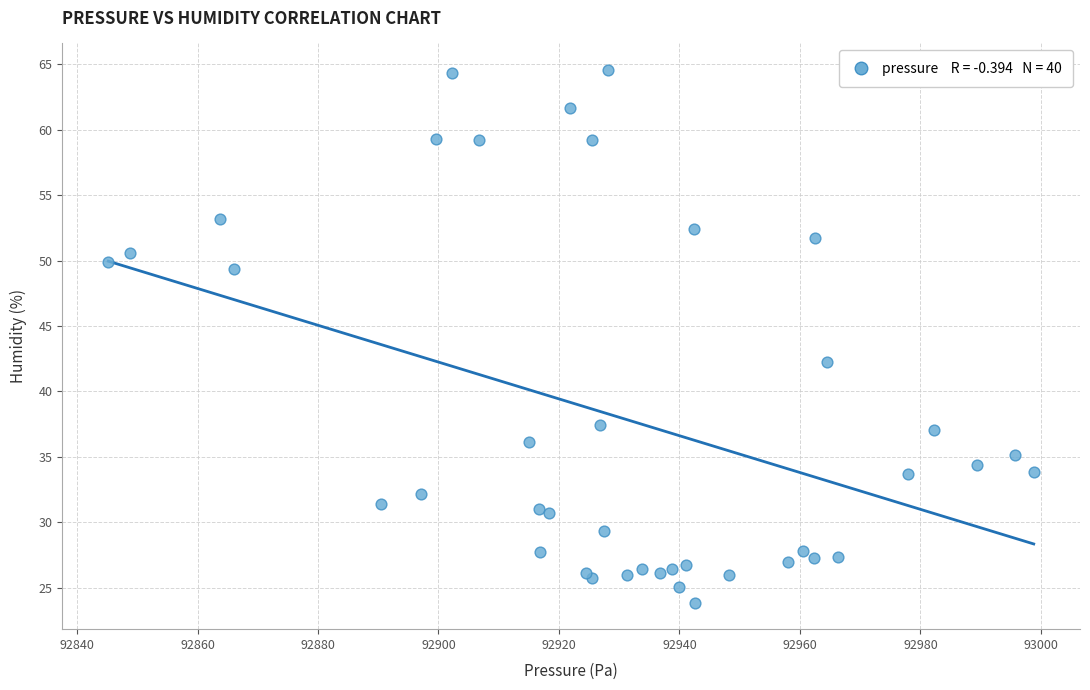

What Y value in the scatter plot is closest to 44?

42.3